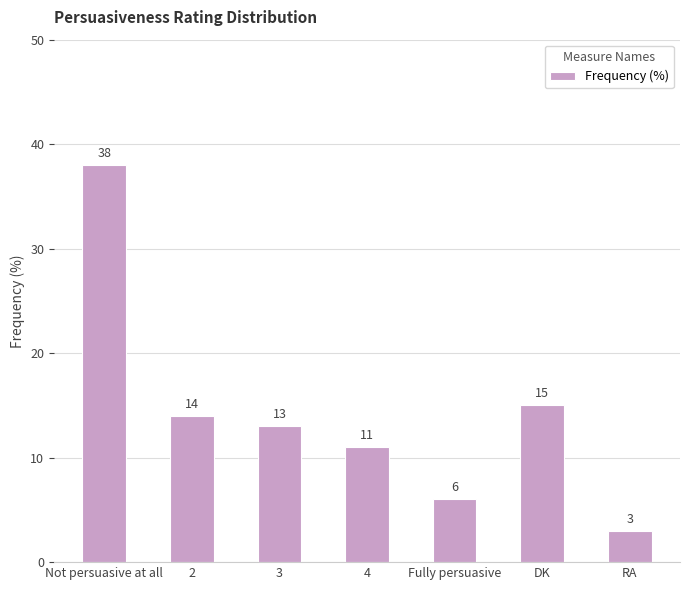

What is the difference between the values at DK and 4?

4